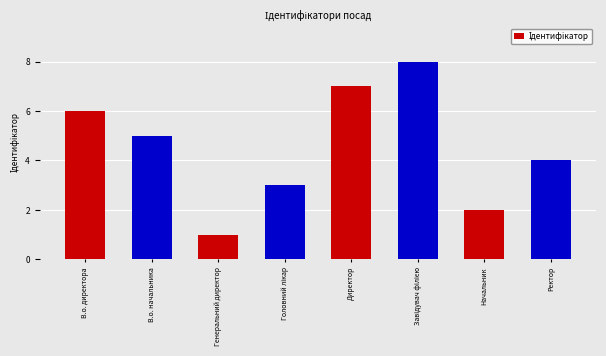

Between В.о. начальника and Ректор, which is larger?

В.о. начальника